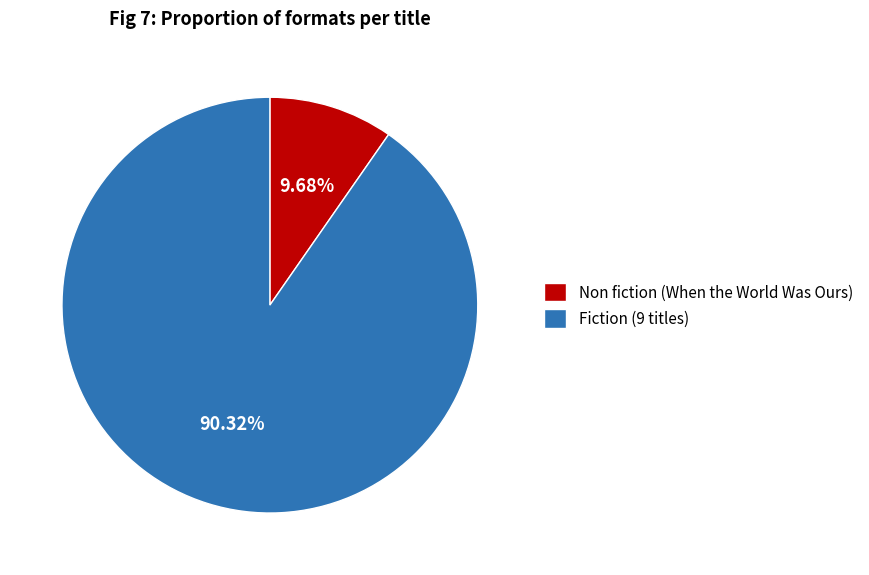

Which category has the smallest portion of the pie?

Non fiction (When the World Was Ours)